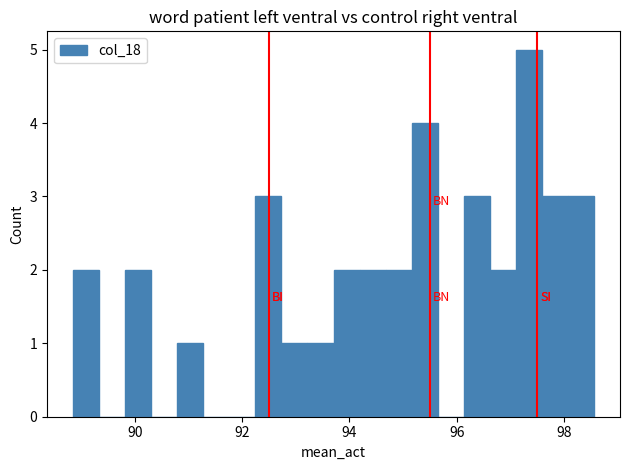

Read against the x-axis, roughly where is the centre of the tallest bar?

97.4